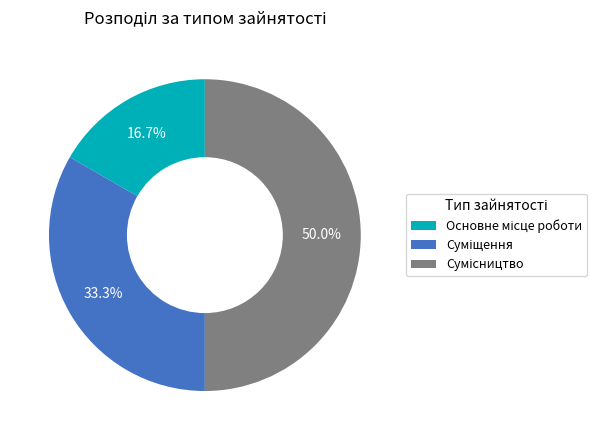

Rank the categories by value from lowest to highest.

Основне місце роботи, Суміщення, Сумісництво